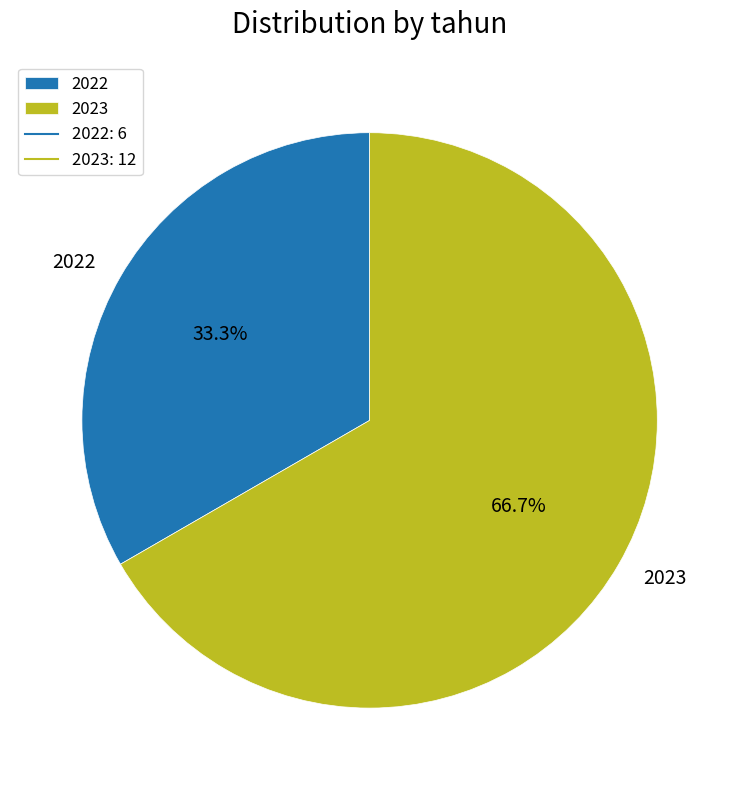

Which category has the smallest portion of the pie?

2022